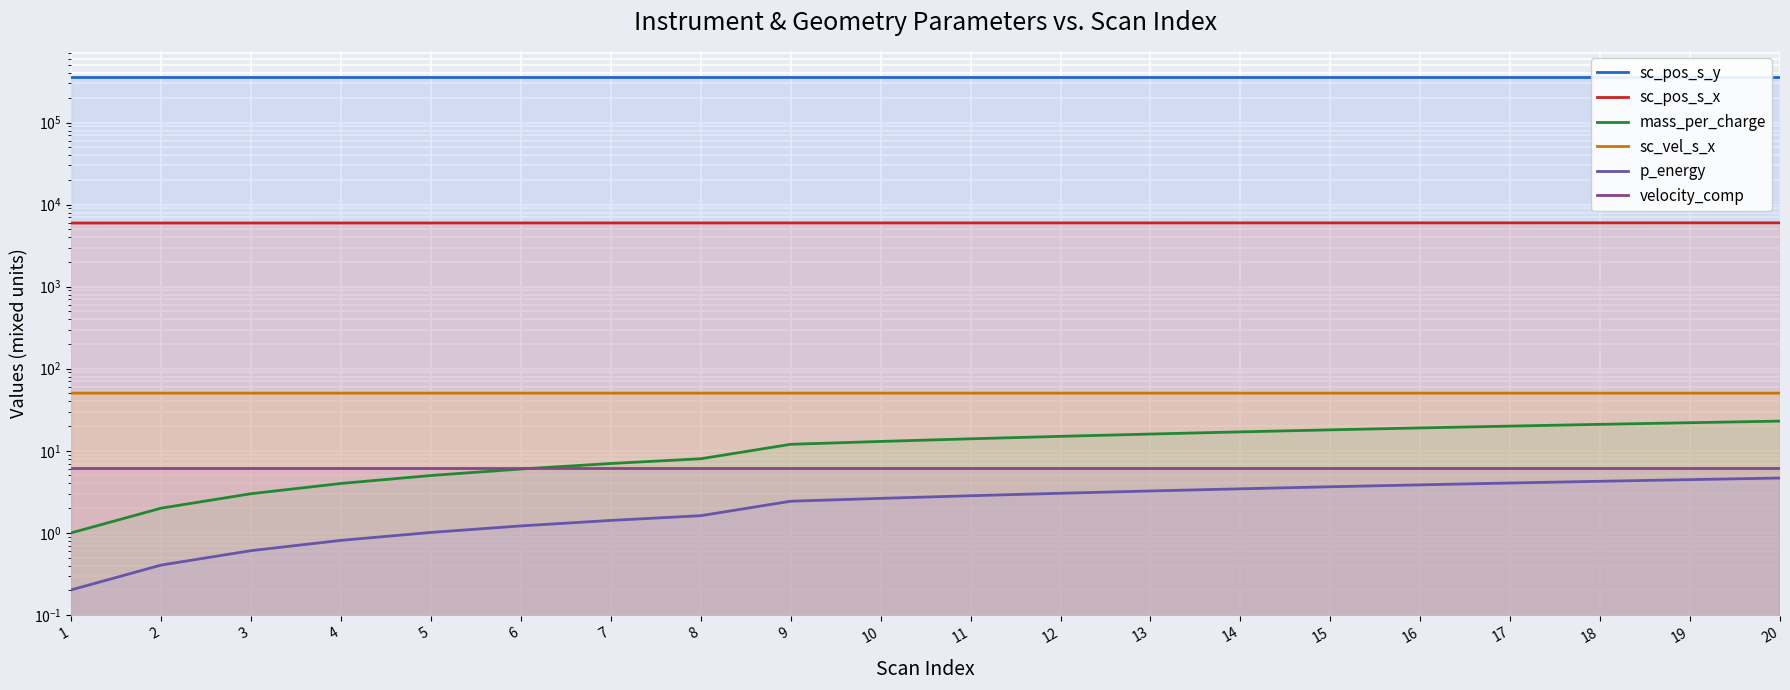

The value of mass_per_charge at 16 is 19.0. True or false?

True